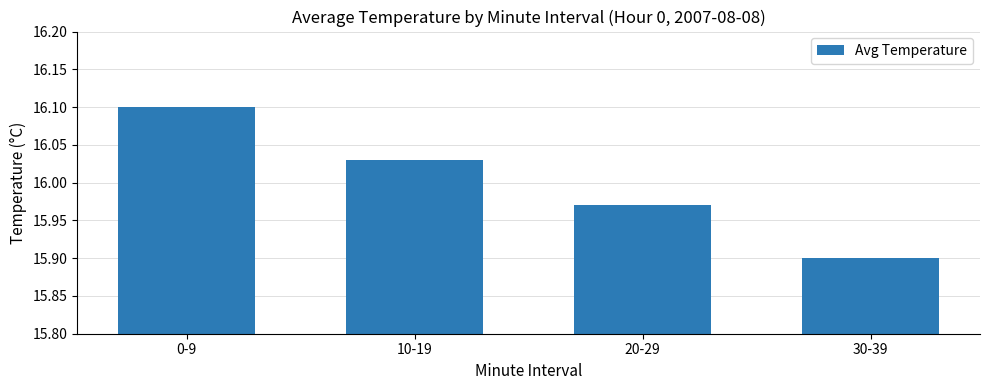

At which category does the chart reach its peak across all series?

0-9